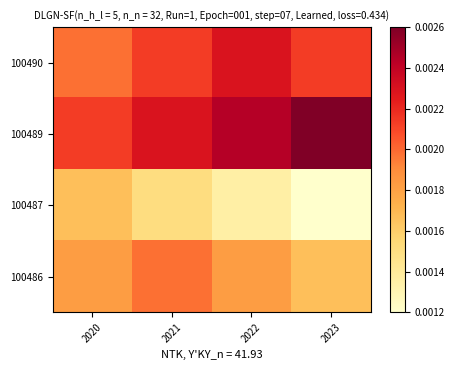

At which category does the chart reach its minimum across all series?

2023